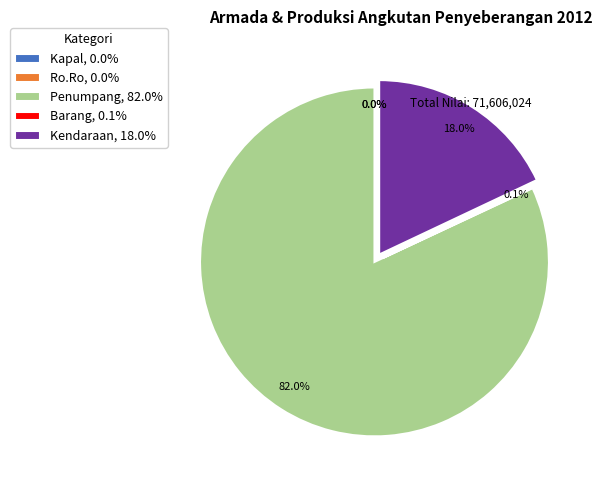

Between Barang and Kapal, which is larger?

Barang